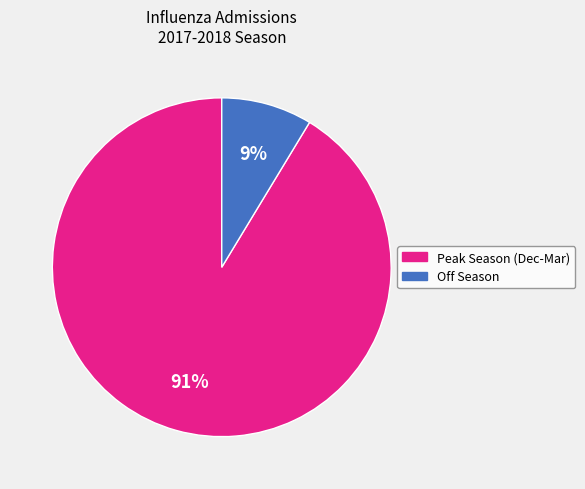

To the nearest percent, what is the average slice percentage?

50%